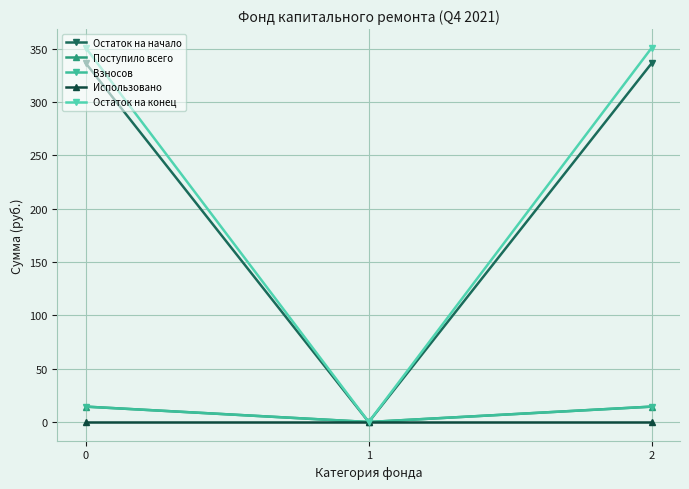

What is the total value across all series at 2?

716.5